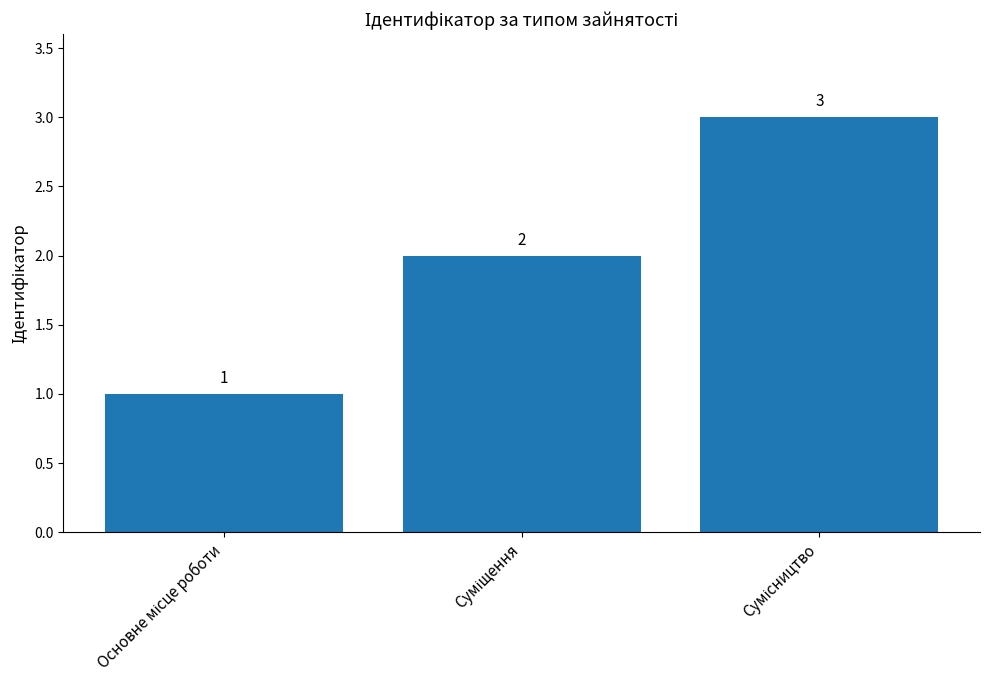

Reading right to left, transcribe all the data shown in this chart.

3	2	1